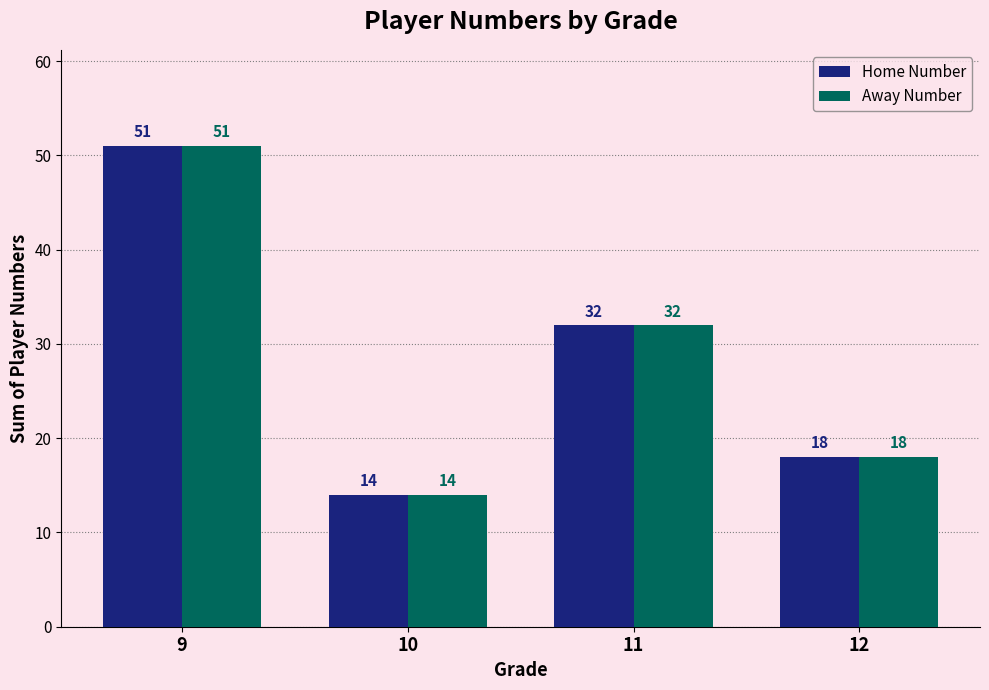

What is the total value across all series at 12?

36